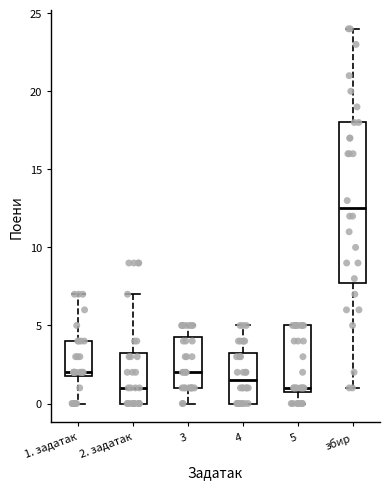

Reading left to right, transcribe this box plot: for each box, give where its median line is, the range the box spans, and where its two whiskers end, as read against the y-axis. The values are not printed on the chart, so give them approximately, as read against the axis.

1. задатак: median 2.0 (just above the box's lower edge), box 2.0 to 4.0, whiskers 0.0 to 7.0
2. задатак: median 1.0, box 0.0 to 3.5, whiskers 0.0 to 7.0
3: median 2.0, box 1.0 to 4.5, whiskers 0.0 to 5.0
4: median 1.5, box 0.0 to 3.5, whiskers 0.0 to 5.0
5: median 1.0 (just above the box's lower edge), box 1.0 to 5.0, whiskers 0.0 to 5.0
збир: median 12.5, box 8.0 to 18.0, whiskers 1.0 to 24.0